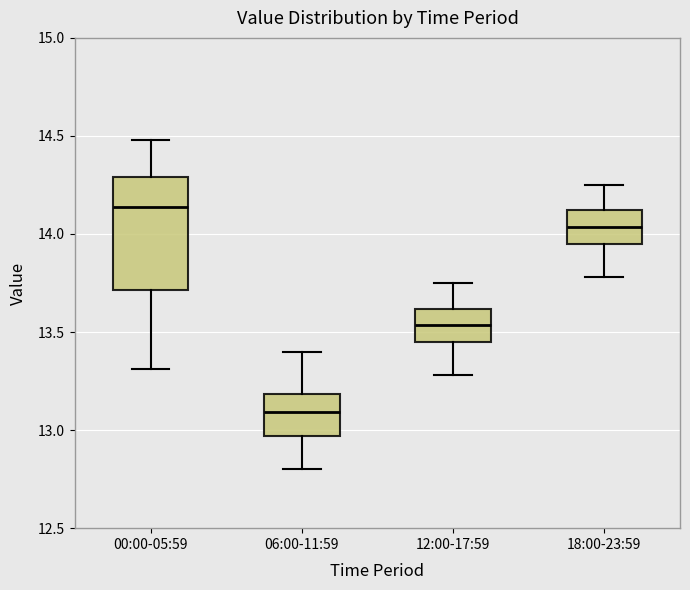

Reading left to right, transcribe this box plot: for each box, give where its median line is, the range the box spans, and where its two whiskers end, as read against the y-axis. The values are not printed on the chart, so give them approximately, as read against the axis.

00:00-05:59: median 14.15, box 13.70 to 14.30, whiskers 13.30 to 14.50
06:00-11:59: median 13.10, box 12.95 to 13.20, whiskers 12.80 to 13.40
12:00-17:59: median 13.55, box 13.45 to 13.60, whiskers 13.30 to 13.75
18:00-23:59: median 14.05, box 13.95 to 14.10, whiskers 13.80 to 14.25